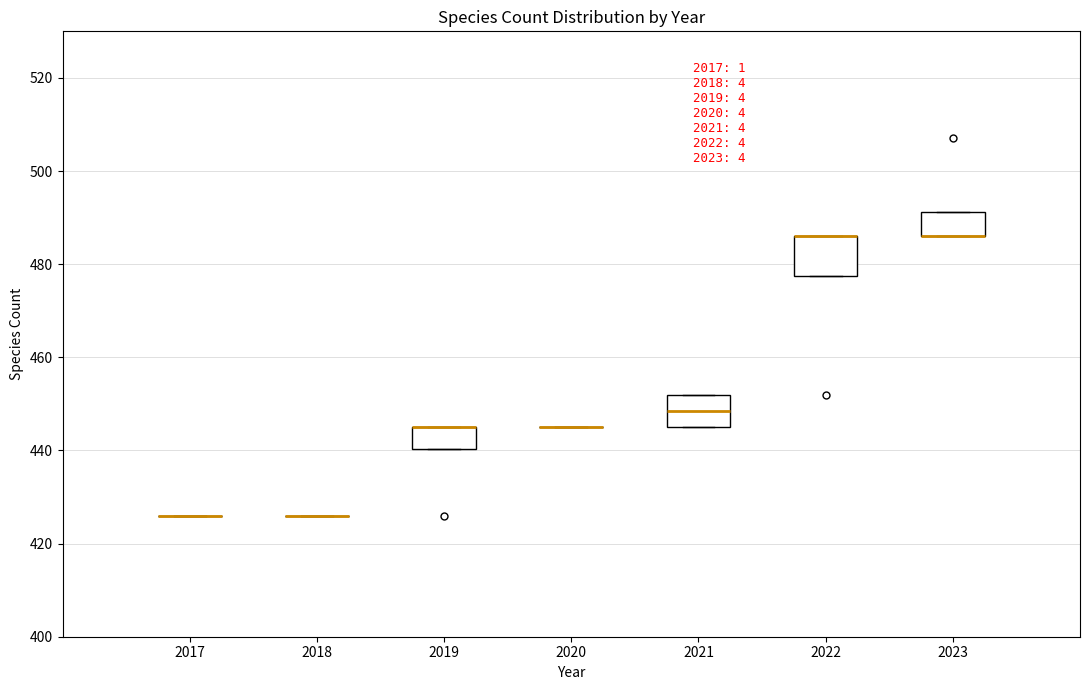

Reading left to right, read every box against the y-axis: the position of its median line, the range the box covers, and the ends of its whiskers. The values are not printed on the chart, so give them approximately, as read against the axis.

2017: box collapsed to a line at 426, whiskers 426 to 426
2018: box collapsed to a line at 426, whiskers 426 to 426
2019: median 446 (drawn on the box's upper edge), box 440 to 446, whiskers 440 to 446
2020: box collapsed to a line at 446, whiskers 446 to 446
2021: median 448, box 446 to 452, whiskers 446 to 452
2022: median 486 (drawn on the box's upper edge), box 478 to 486, whiskers 478 to 486
2023: median 486 (drawn on the box's lower edge), box 486 to 492, whiskers 486 to 492